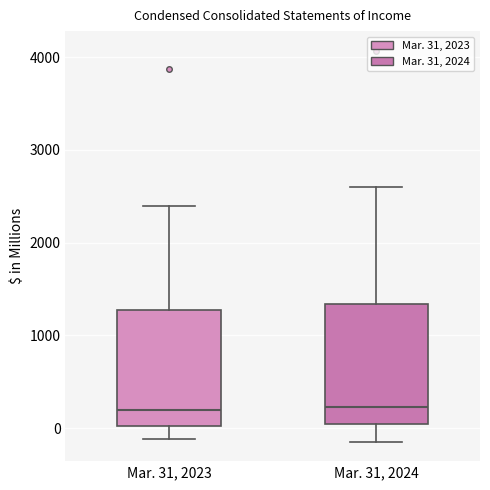

Reading left to right, transcribe this box plot: for each box, give where its median line is, the range the box spans, and where its two whiskers end, as read against the y-axis. The values are not printed on the chart, so give them approximately, as read against the axis.

Mar. 31, 2023: median 200, box 0 to 1300, whiskers -100 to 2400
Mar. 31, 2024: median 200, box 100 to 1300, whiskers -100 to 2600